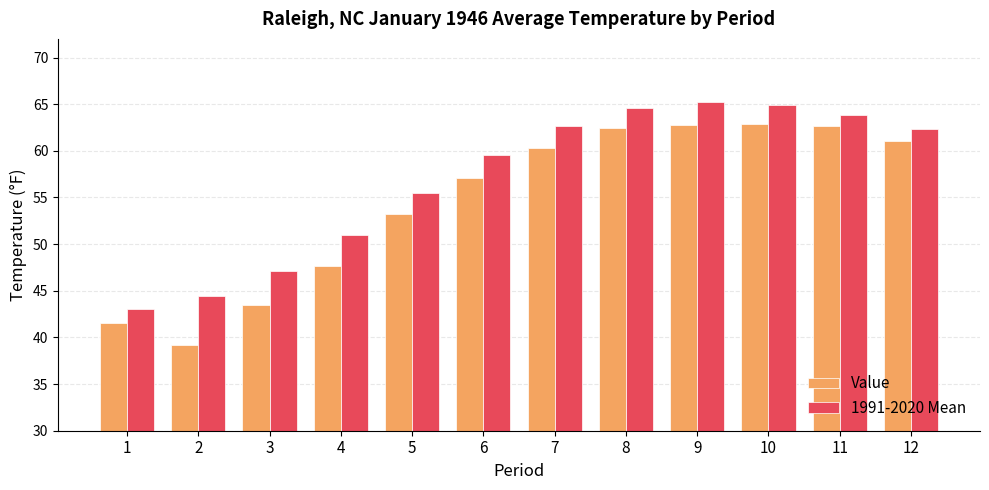

The Value series shows 57.1 at 6. True or false?

True